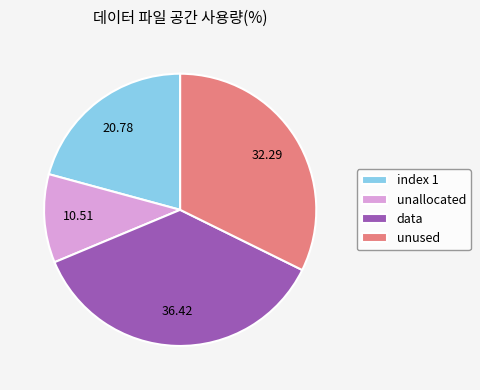

Between index 1 and unused, which is larger?

unused